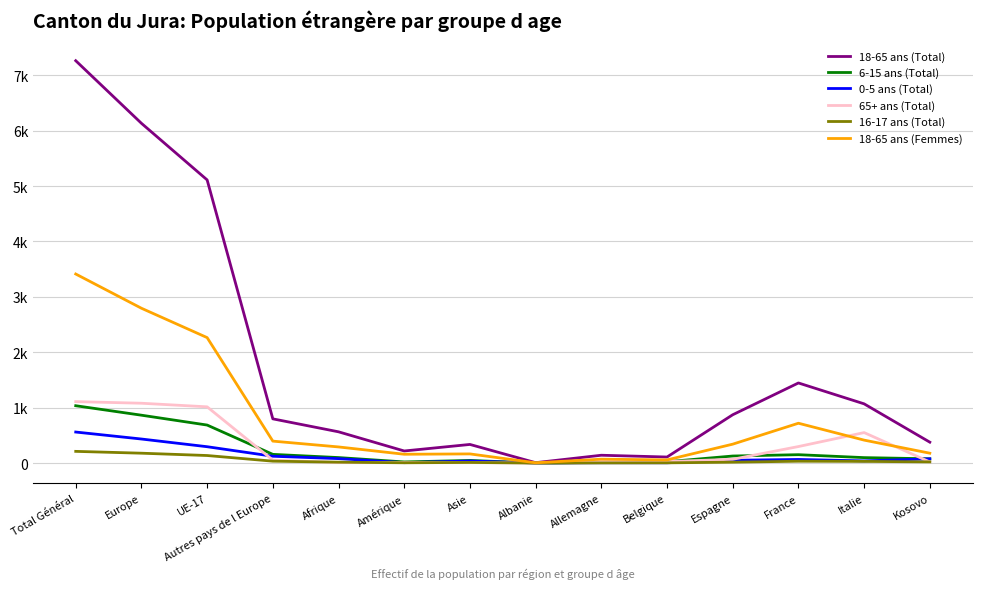

Which series has the largest total across all categories?

18-65 ans (Total)